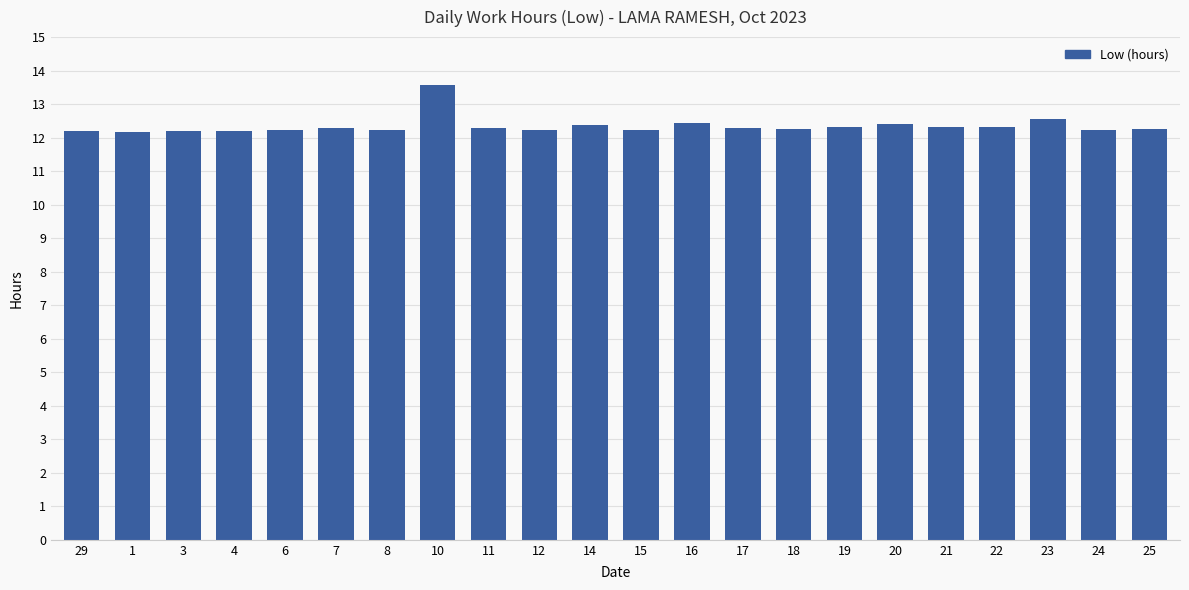

What is the maximum value shown in the chart?

13.6